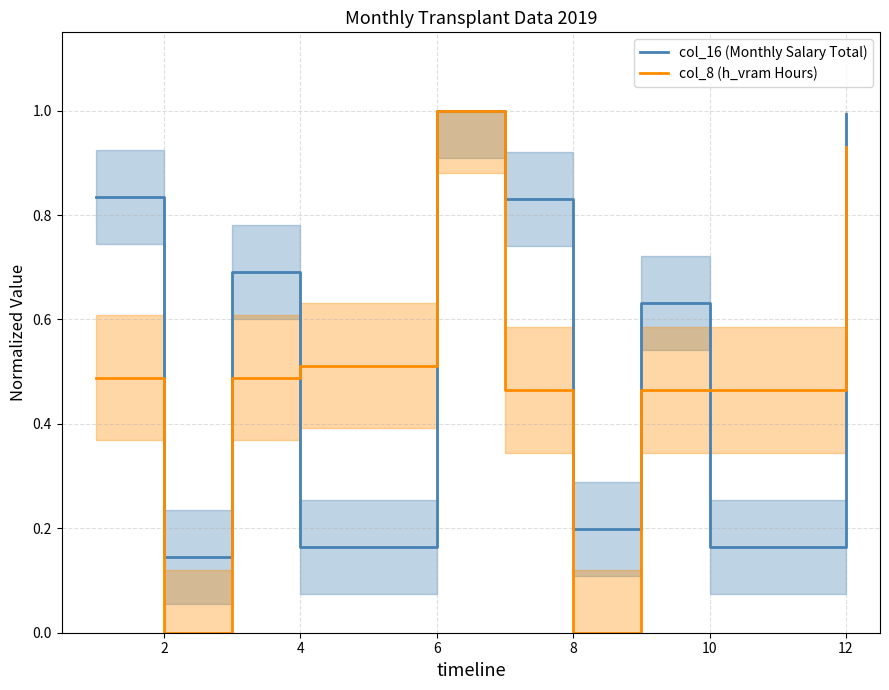

Which category has the highest value in the col_8 (h_vram Hours) series?

6